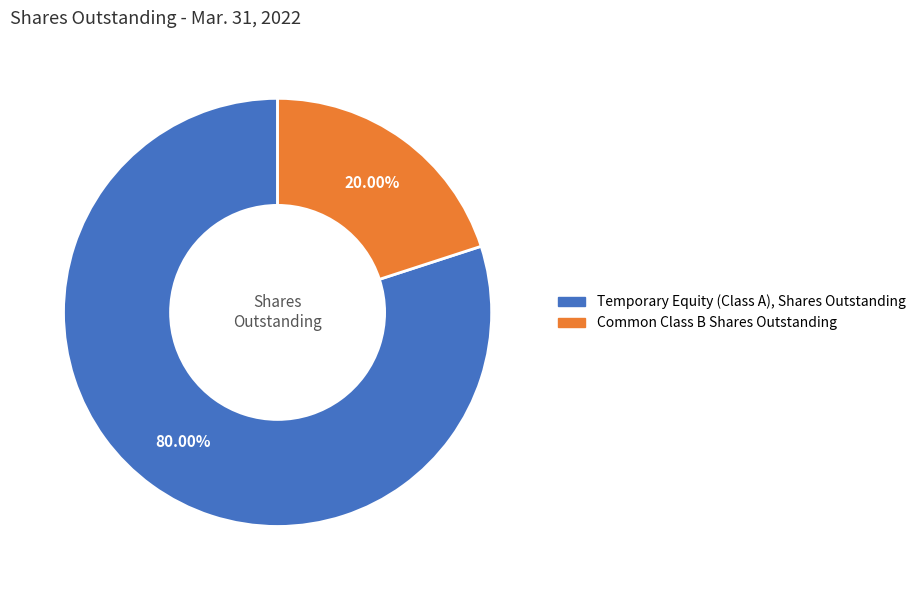

Does any single category account for the majority?

Yes